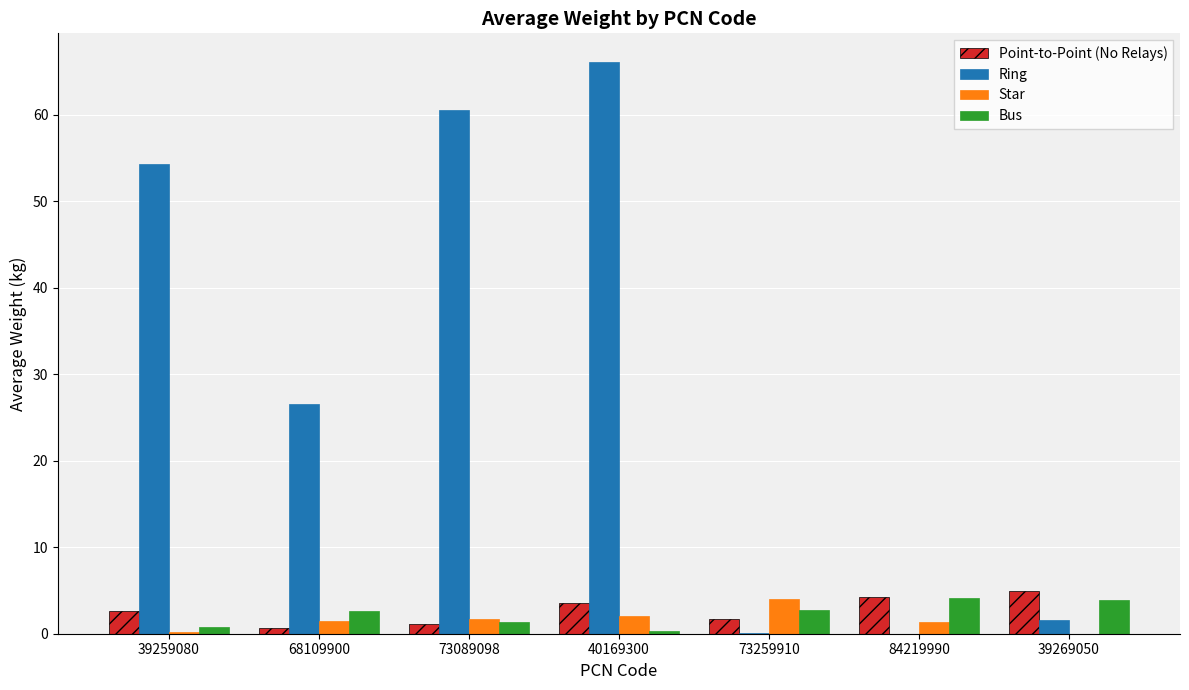

What are all the series names shown in the legend?

Point-to-Point (No Relays), Ring, Star, Bus